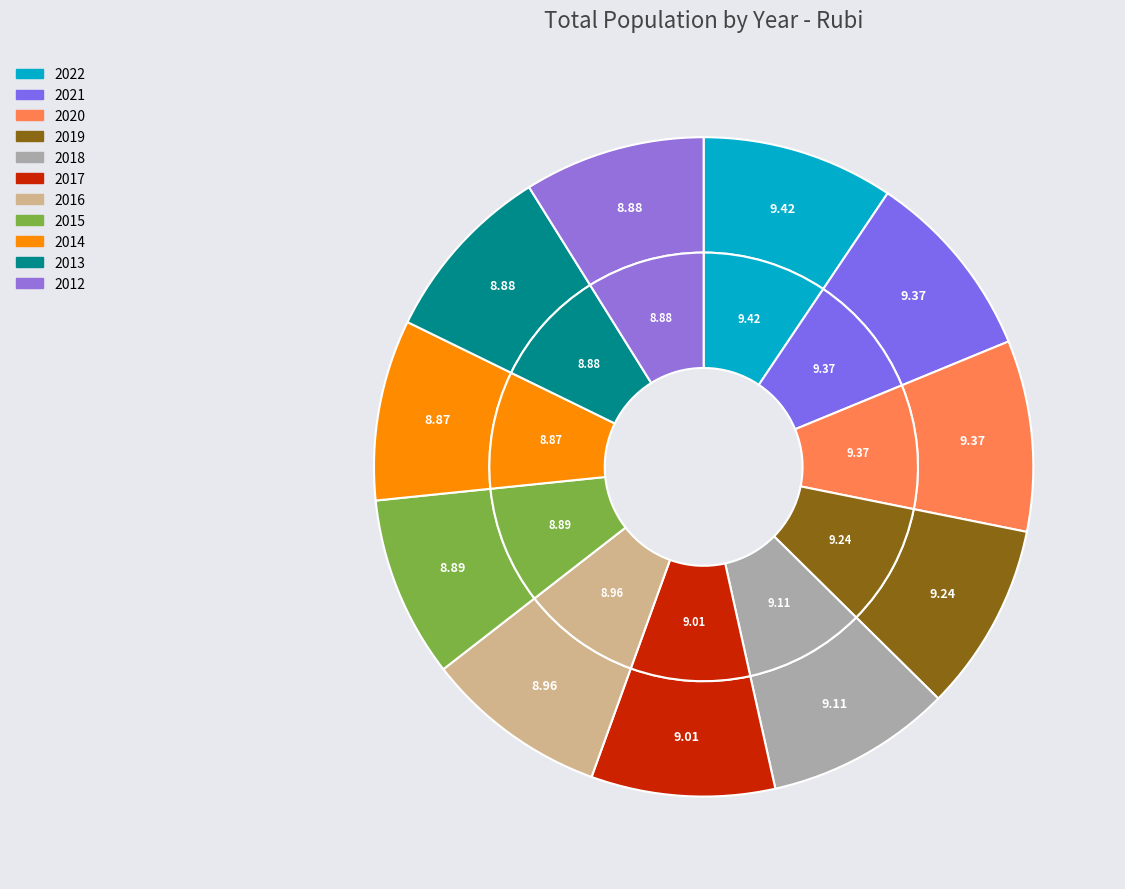

Which slice is the largest?

2022